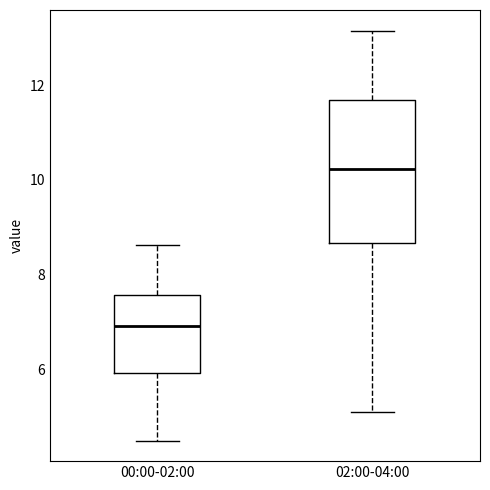

Which box has the highest median line?

02:00-04:00